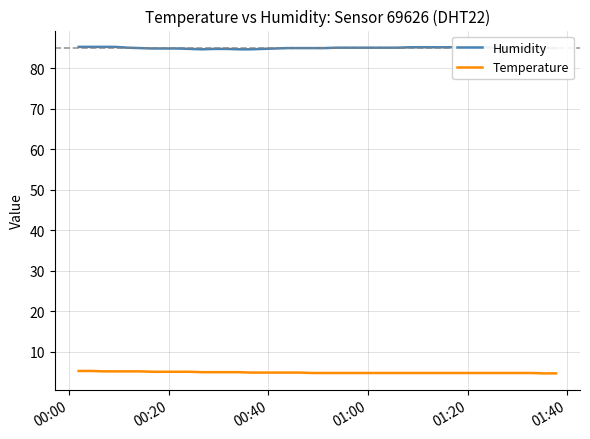

How many lines are shown in the chart?

2